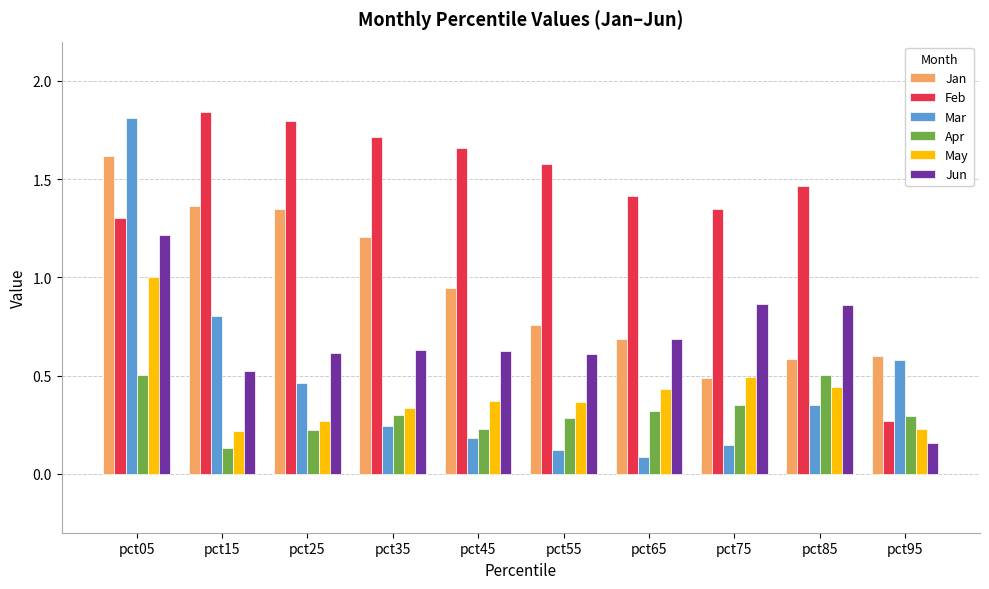

What is the highest value of the Jan series?

1.6